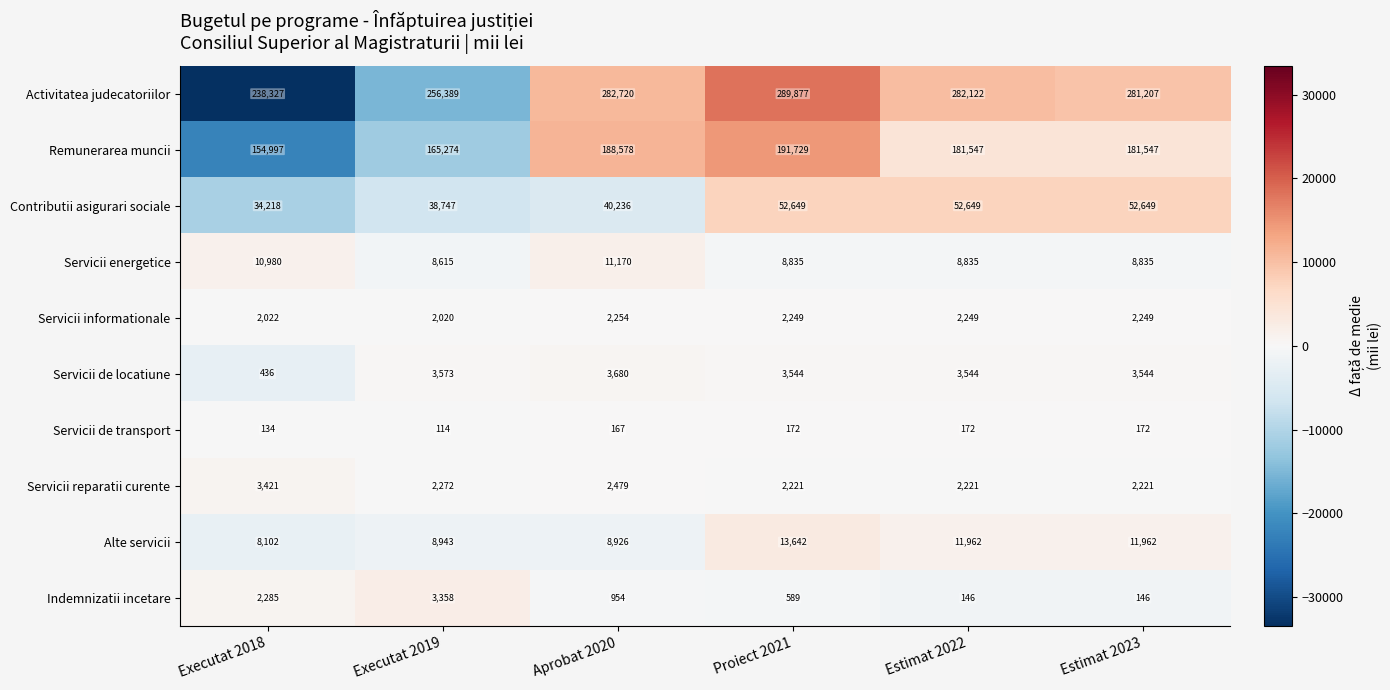

Which category has the lowest value across all series?

Executat 2019